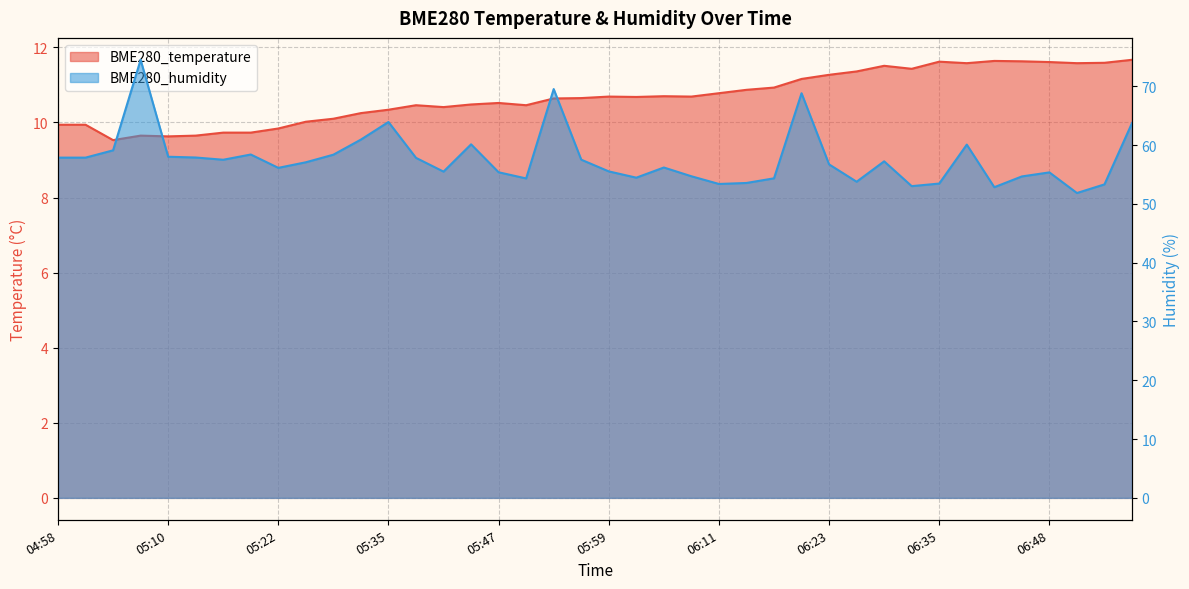

Is it true that BME280_temperature equals 19.7 at 06:29?

False